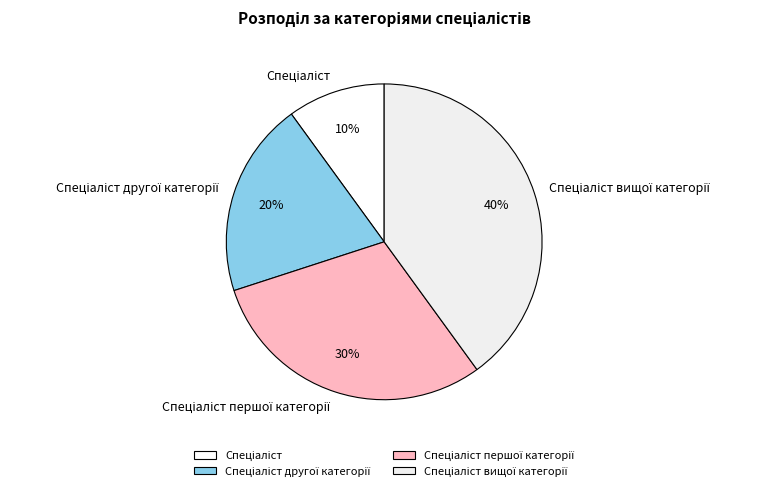

To the nearest percent, what is the average slice percentage?

25%